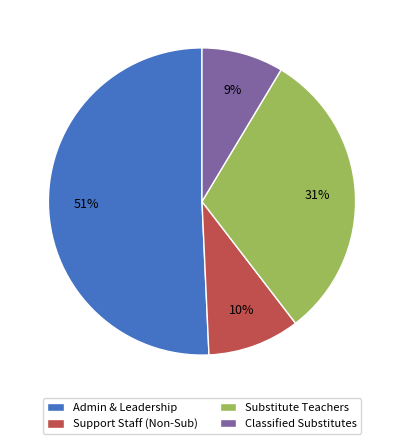

Is there a majority slice in this chart?

Yes